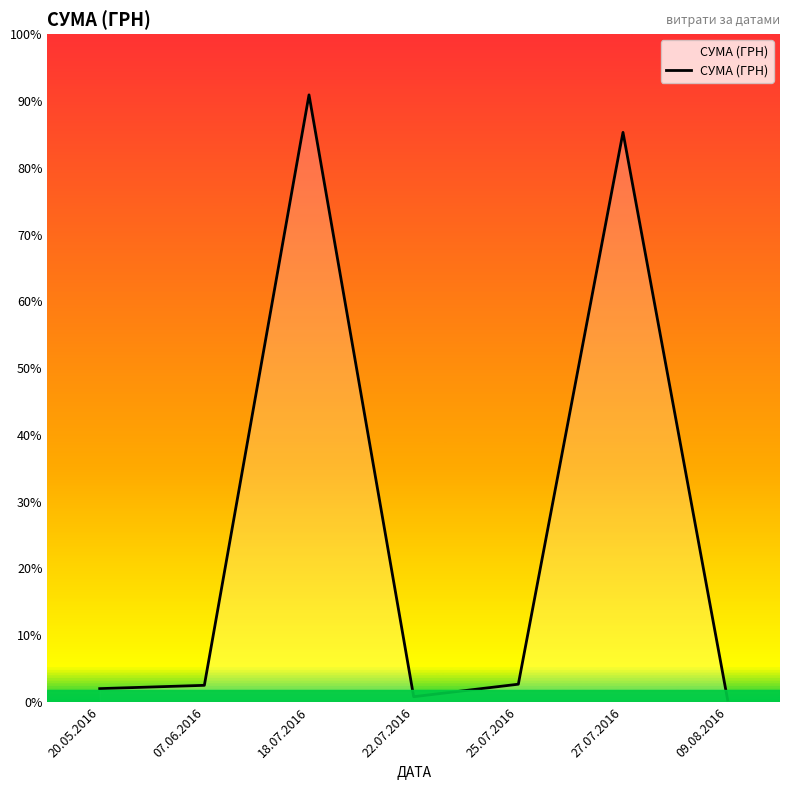

Is this an area chart (filled region under the line)?

Yes